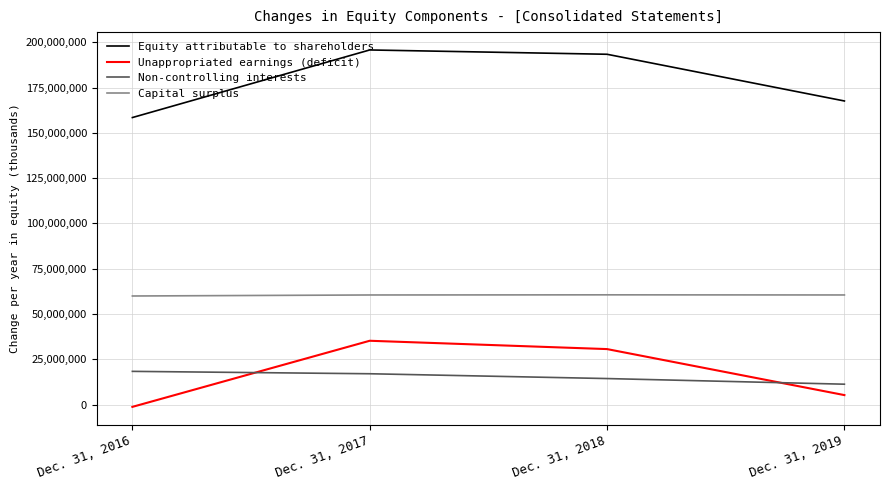

At which category does the chart reach its peak across all series?

Dec. 31, 2017